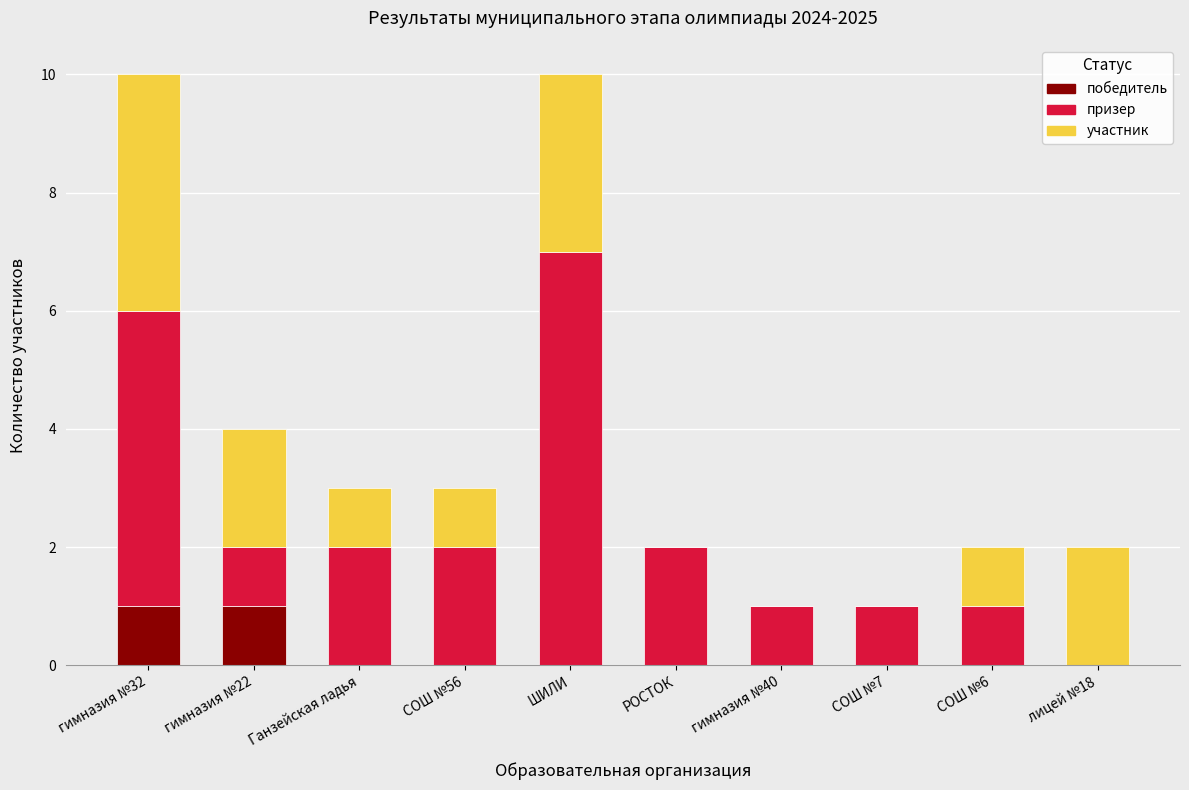

What is the total value across all series at гимназия №32?

10